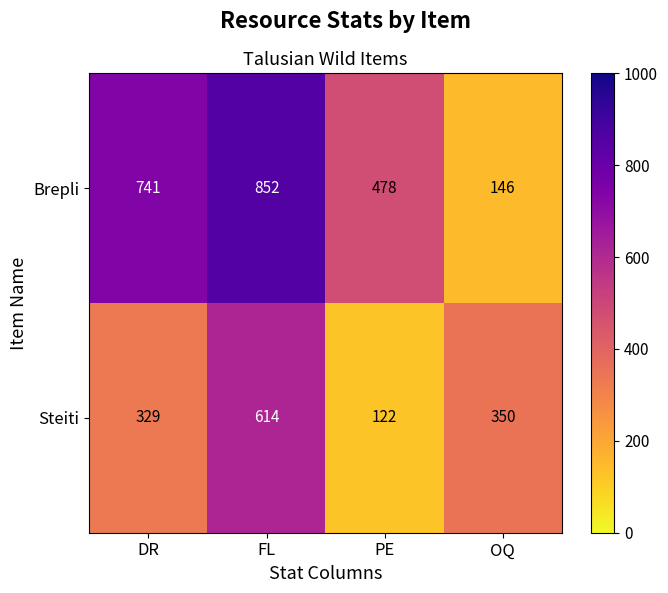

Reading right to left, transcribe all the data shown in this chart.

Brepli: OQ=146	PE=478	FL=852	DR=741
Steiti: OQ=350	PE=122	FL=614	DR=329